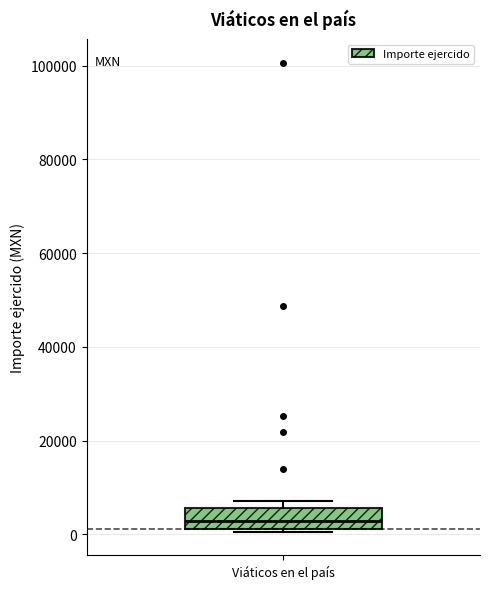

Transcribe this box plot: give where the median line is, the range the box spans, and where the two whiskers end, as read against the y-axis. The values are not printed on the chart, so give them approximately, as read against the axis.

median 2000 (inside the box), box 2000 to 6000, whiskers 0 to 8000